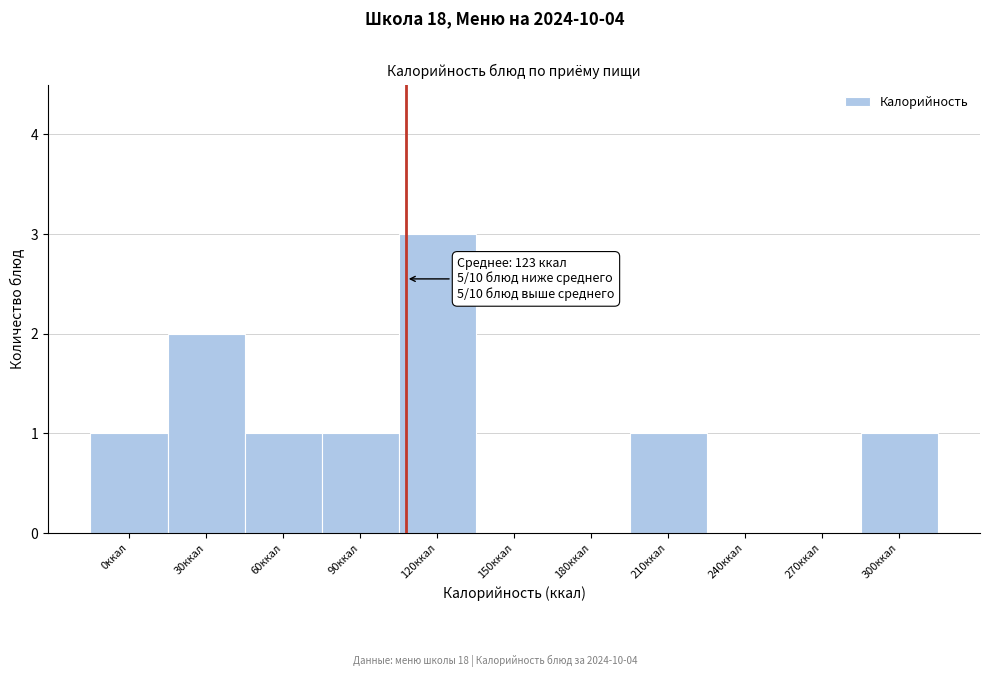

Reading right to left, list all the values displayed in this chart.

300ккал=1	270ккал=0	240ккал=0	210ккал=1	180ккал=0	150ккал=0	120ккал=3	90ккал=1	60ккал=1	30ккал=2	0ккал=1